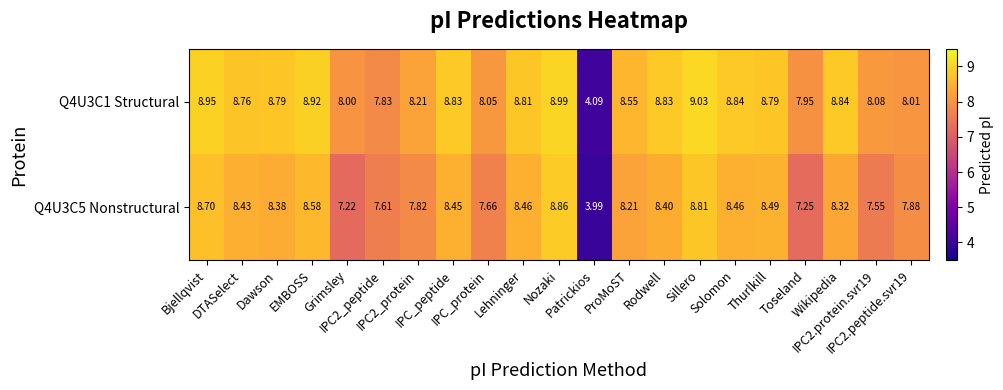

Which series has the widest spread of values?

Q4U3C1 Structural